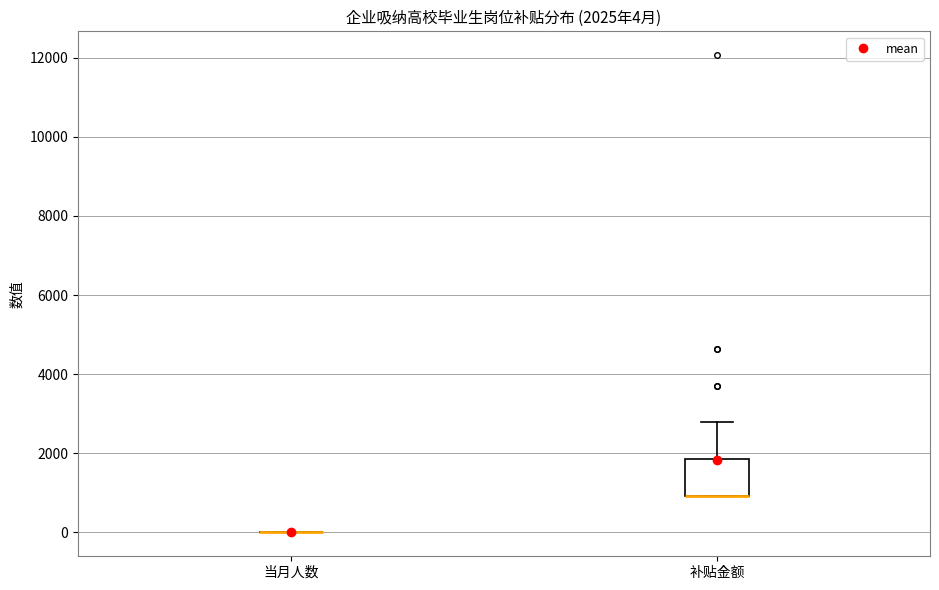

Which box is the tallest, from its lower edge to its upper edge?

补贴金额